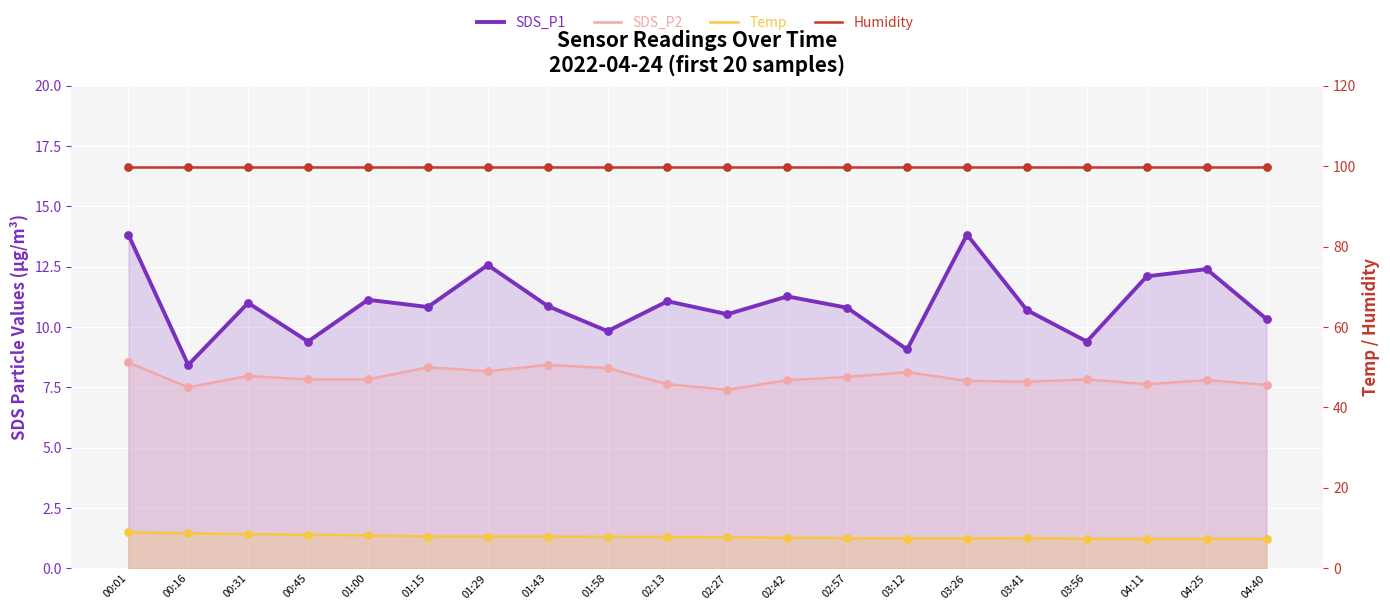

Which series reaches the minimum Y coordinate?

Temp